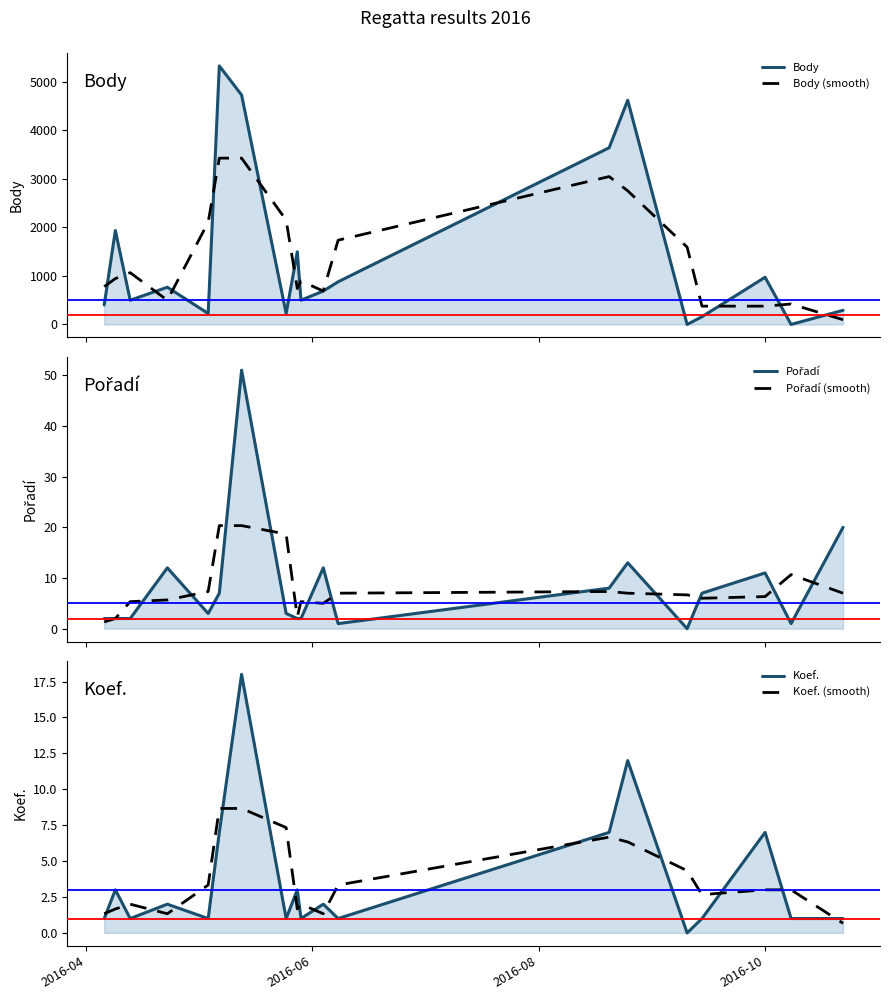

True or false: Body (smooth) and Koef. cross at least once.

False